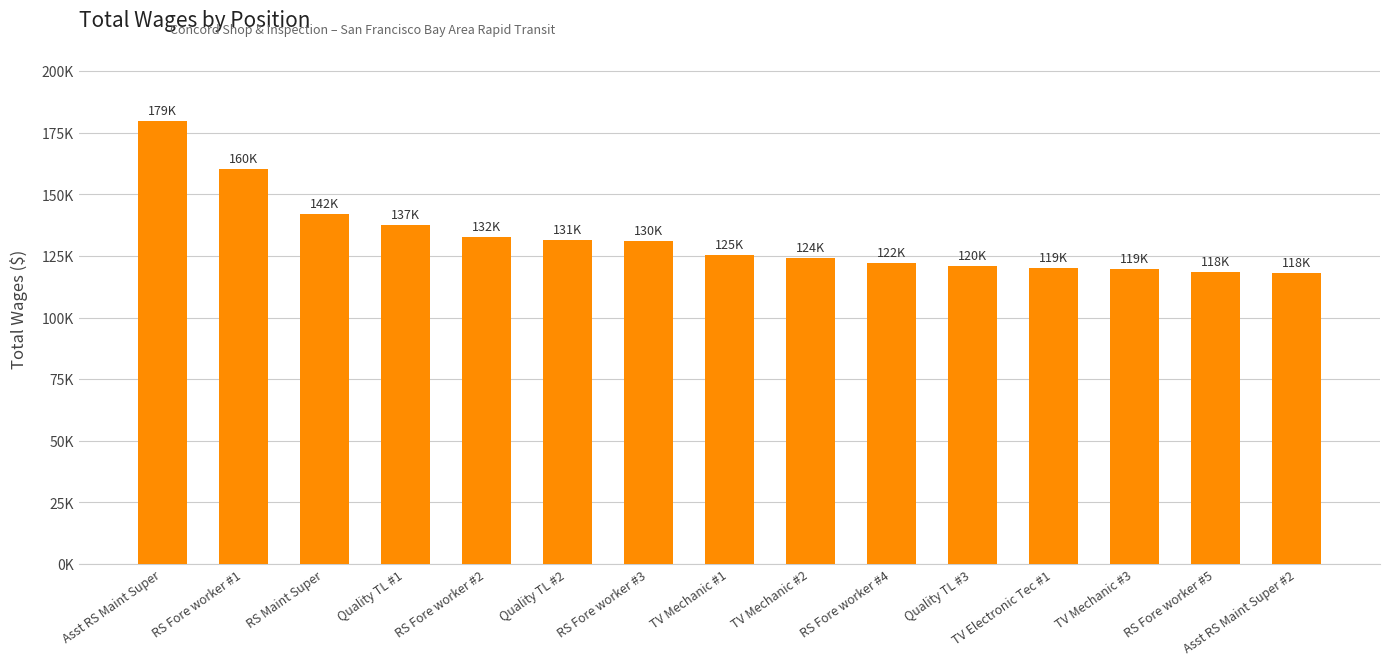

What value does the data have at RS Fore worker #5, to the nearest 10?

118540